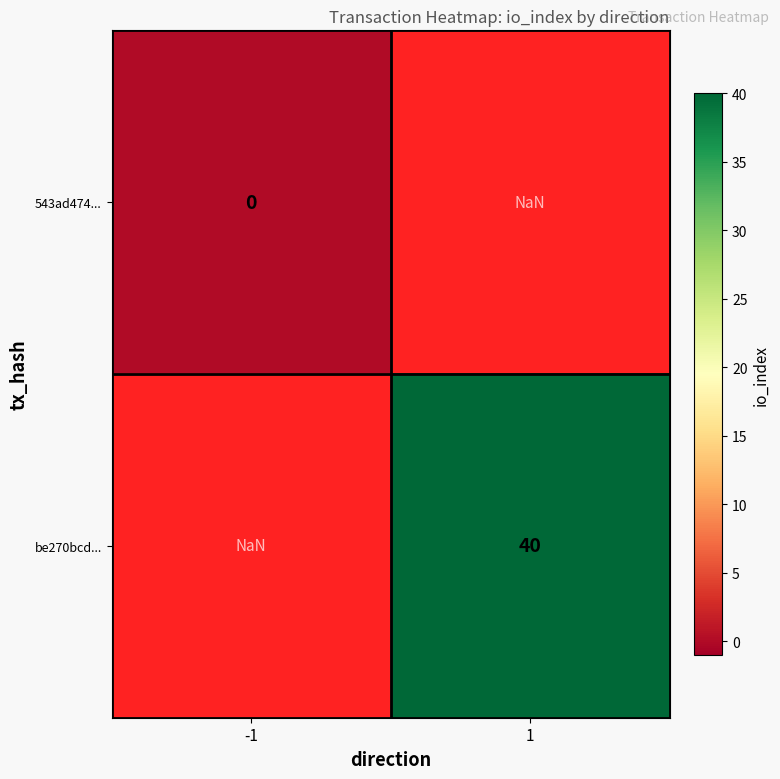

Is the value of be270bcd... at 1 greater than the value of 543ad474... at -1?

Yes